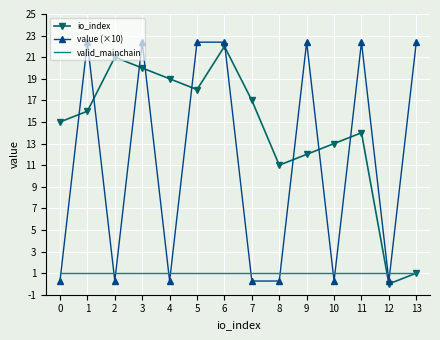

Reading left to right, what are all the values shown in this chart?

io_index: 0=15.0	1=16.0	2=21.0	3=20.0	4=19.0	5=18.0	6=22.0	7=17.0	8=11.0	9=12.0	10=13.0	11=14.0	12=0.0	13=1.0
value (×10): 0=0.3	1=22.4	2=0.3	3=22.4	4=0.3	5=22.4	6=22.4	7=0.3	8=0.3	9=22.4	10=0.3	11=22.4	12=0.3	13=22.4
valid_mainchain: 0=1.0	1=1.0	2=1.0	3=1.0	4=1.0	5=1.0	6=1.0	7=1.0	8=1.0	9=1.0	10=1.0	11=1.0	12=1.0	13=1.0